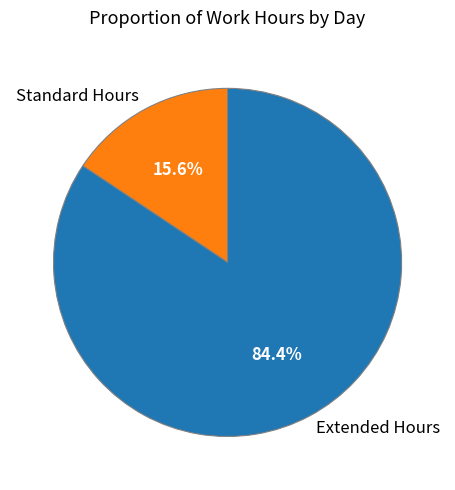

Count the number of slices in the pie.

2